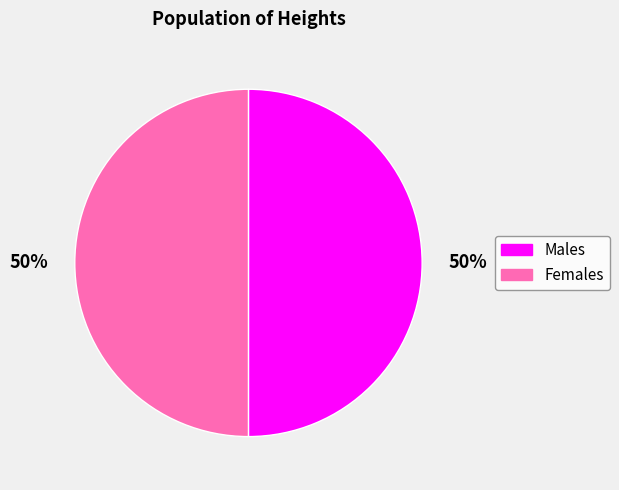

To the nearest percent, what is the average slice percentage?

50%